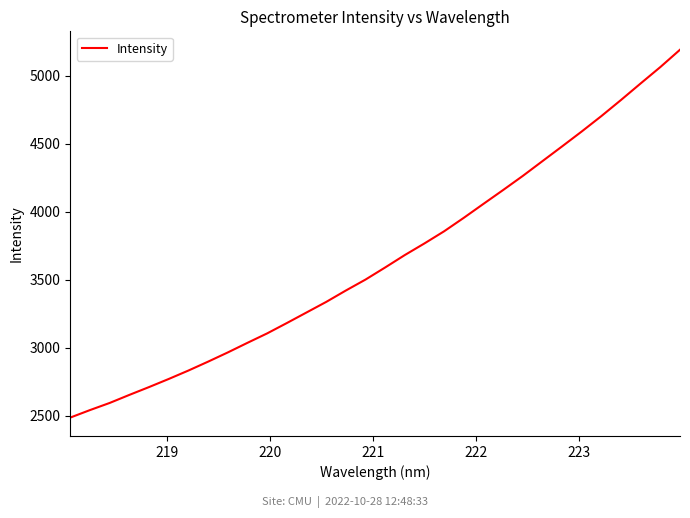

What is the difference between the maximum and minimum values?

2705.4